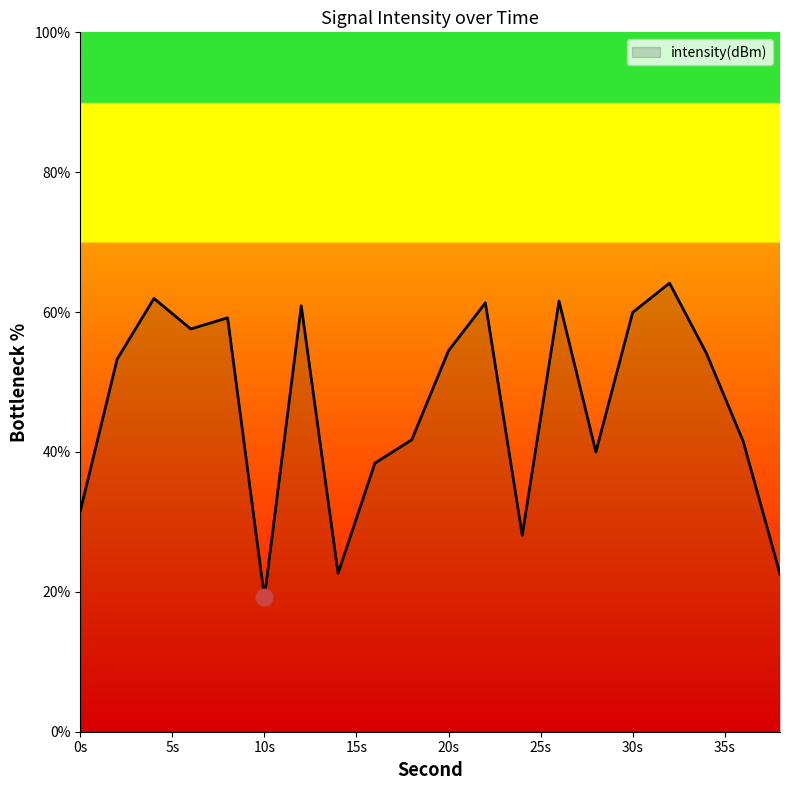

What is the smallest value displayed?

19.2